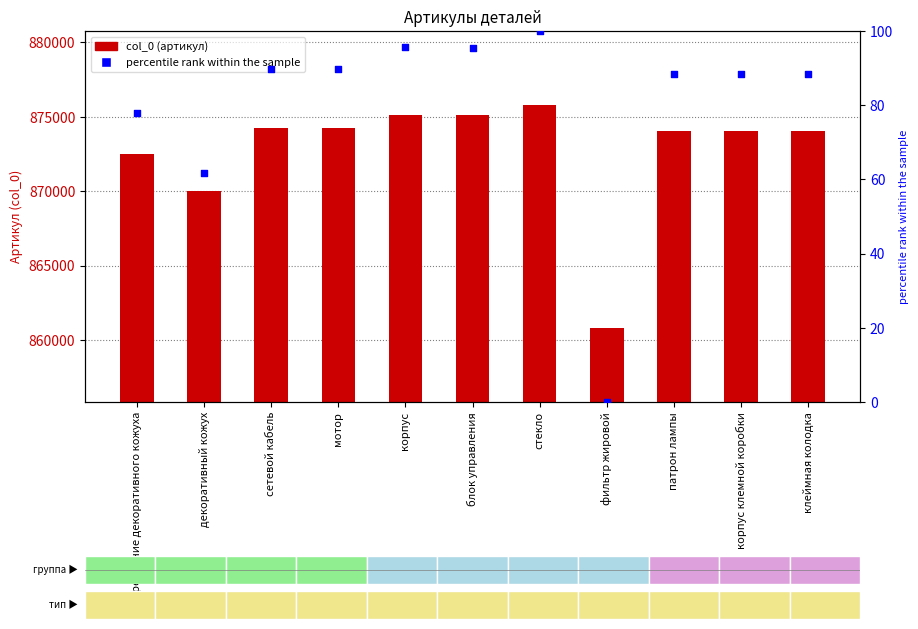

Which series contains the lowest Y value?

percentile rank within the sample